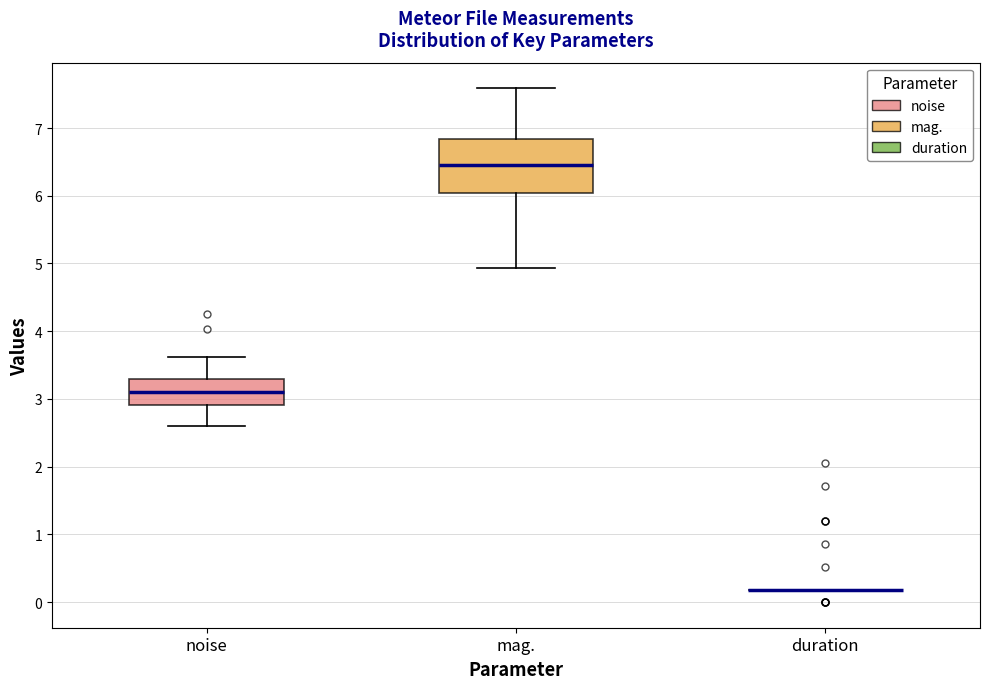

Reading left to right, read every box against the y-axis: the position of its median line, the range the box covers, and the ends of its whiskers. The values are not printed on the chart, so give them approximately, as read against the axis.

noise: median 3.1, box 2.9 to 3.3, whiskers 2.6 to 3.6
mag.: median 6.5, box 6.0 to 6.8, whiskers 4.9 to 7.6
duration: box collapsed to a line at 0.2, whiskers 0.2 to 0.2